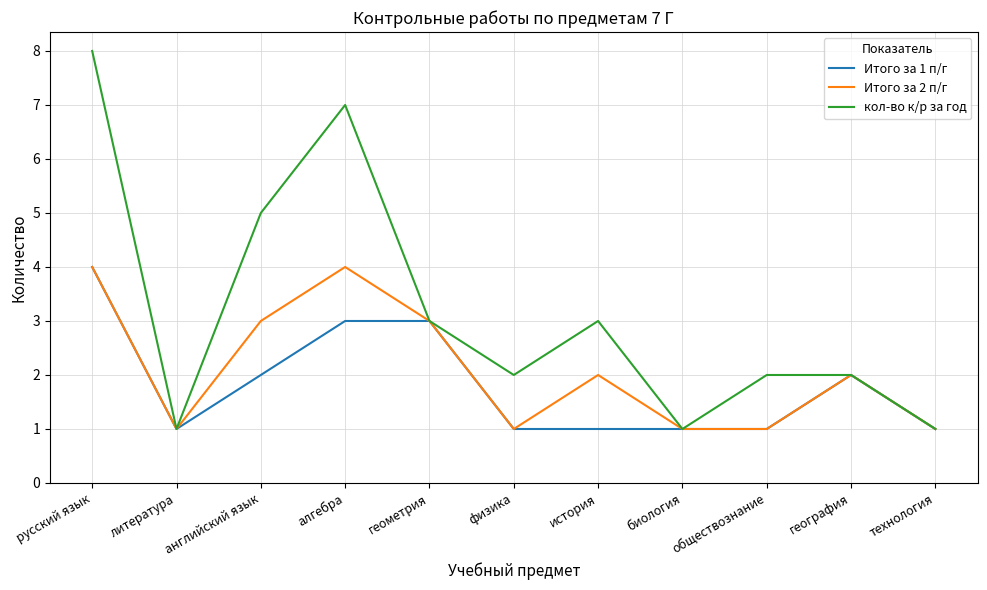

Which series has the largest total across all categories?

кол-во к/р за год